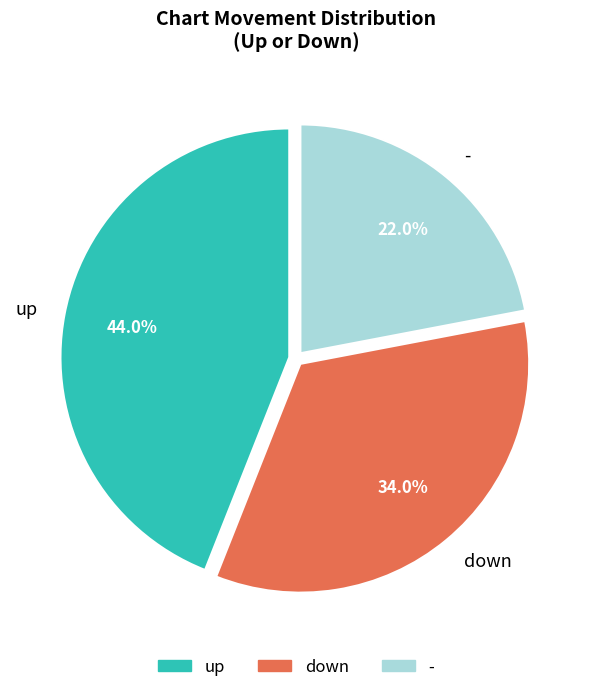

To the nearest percent, what is the combined percentage of - and down?

56%